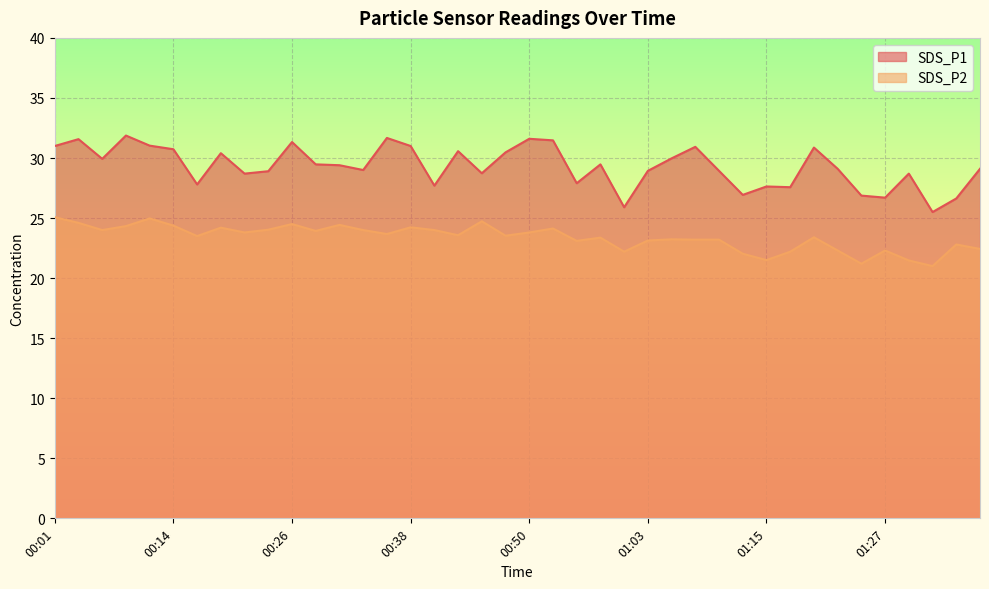

The value of SDS_P1 at 01:18 is 7.0. True or false?

False